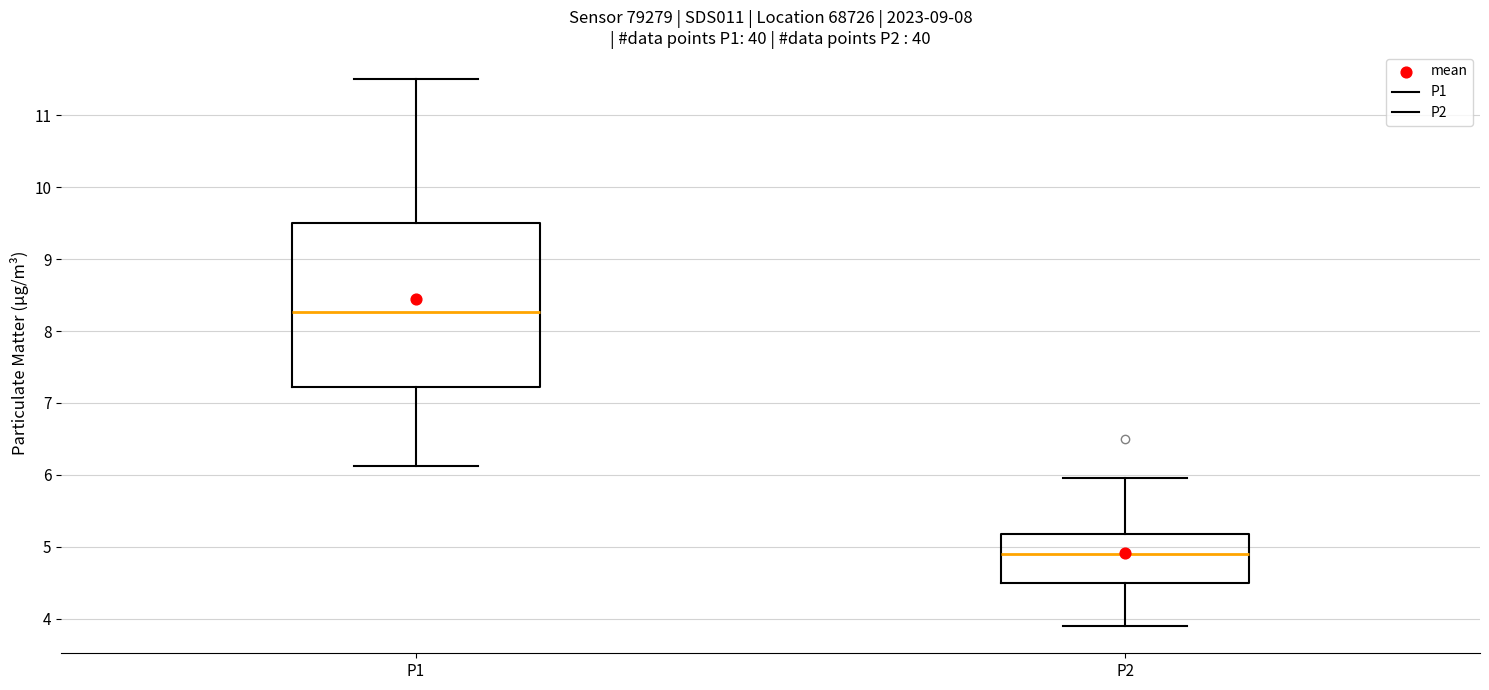

Comparing the boxes themselves (not the whiskers), which one is the tallest?

P1